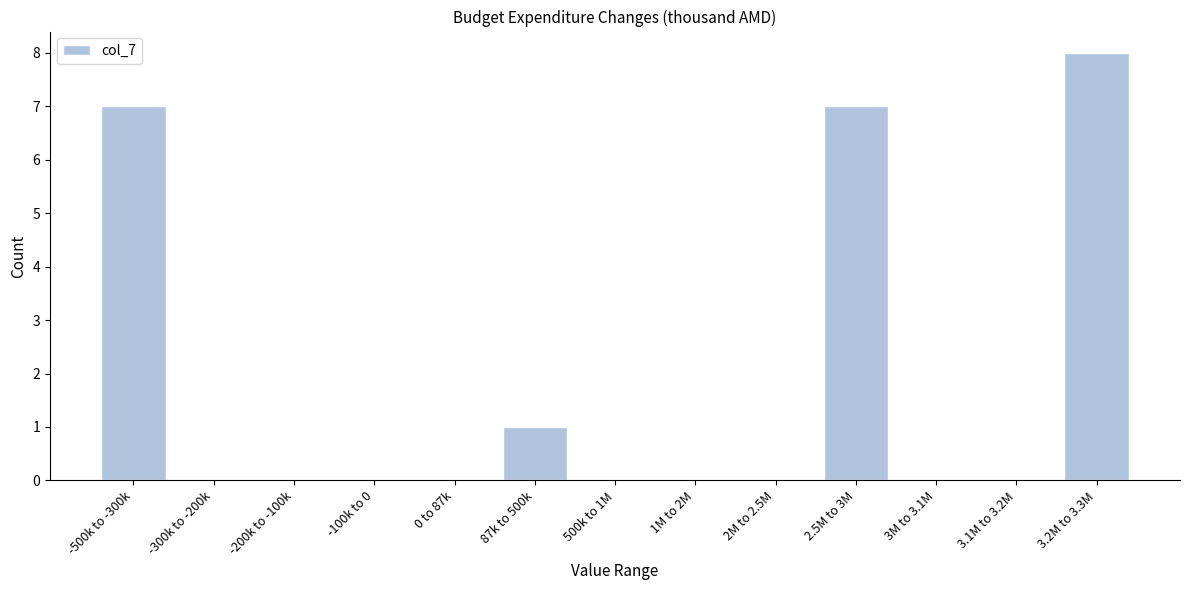

Reading left to right, extract all data points from this chart.

-500k to -300k=7	-300k to -200k=0	-200k to -100k=0	-100k to 0=0	0 to 87k=0	87k to 500k=1	500k to 1M=0	1M to 2M=0	2M to 2.5M=0	2.5M to 3M=7	3M to 3.1M=0	3.1M to 3.2M=0	3.2M to 3.3M=8